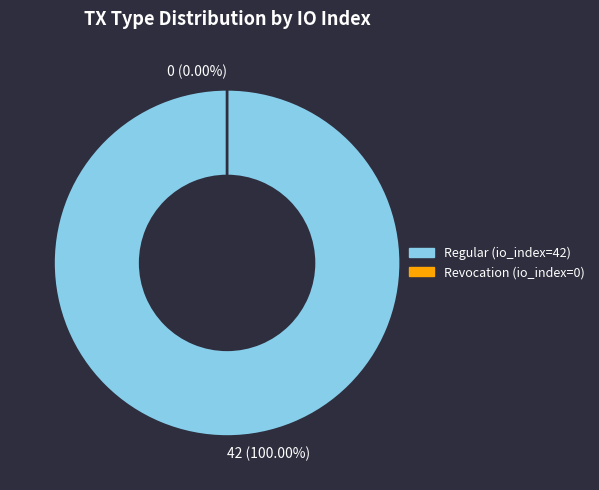

Is the sum of Revocation (io_index=0) and Regular (io_index=42) greater than half?

Yes